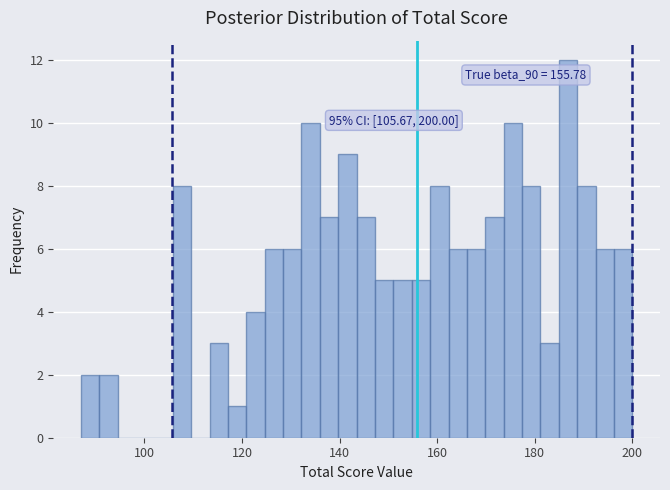

Around what value on the x-axis is the tallest bar? Give the approximate position of its centre, as read against the axis.

186